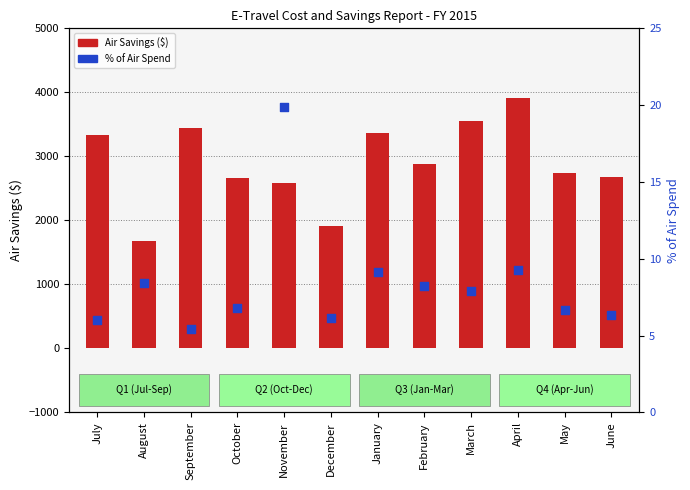

Which series contains the lowest Y value?

% of Air Spend